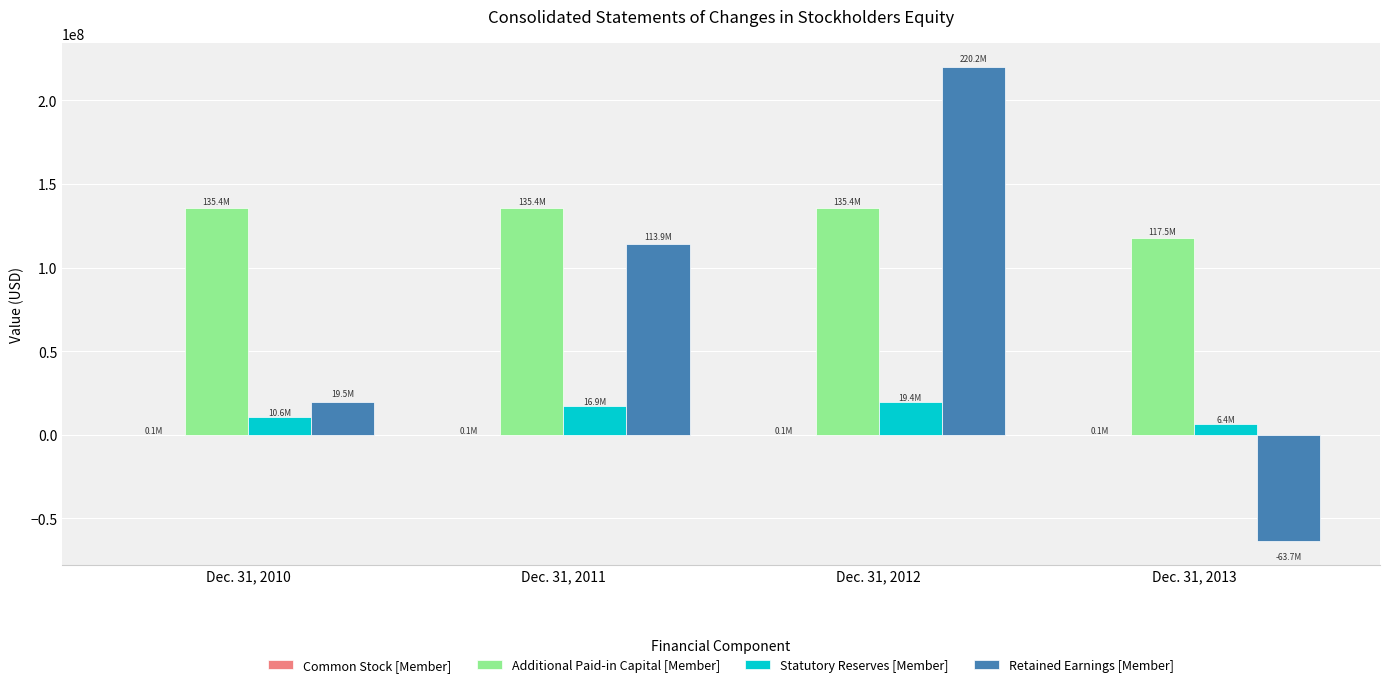

What is the greatest value displayed?

220196974